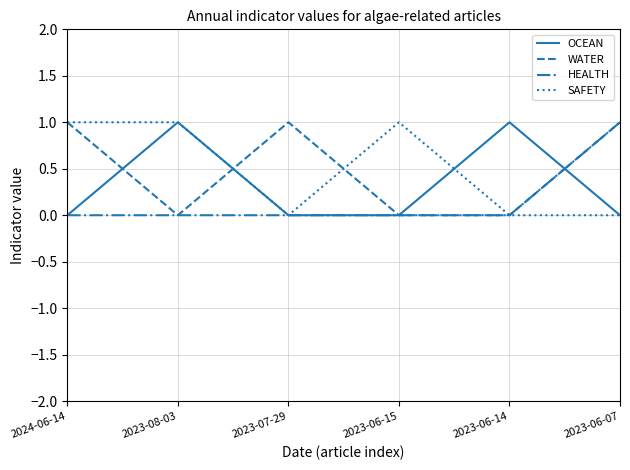

Is the value of OCEAN at 2023-06-15 greater than the value of WATER at 2024-06-14?

No